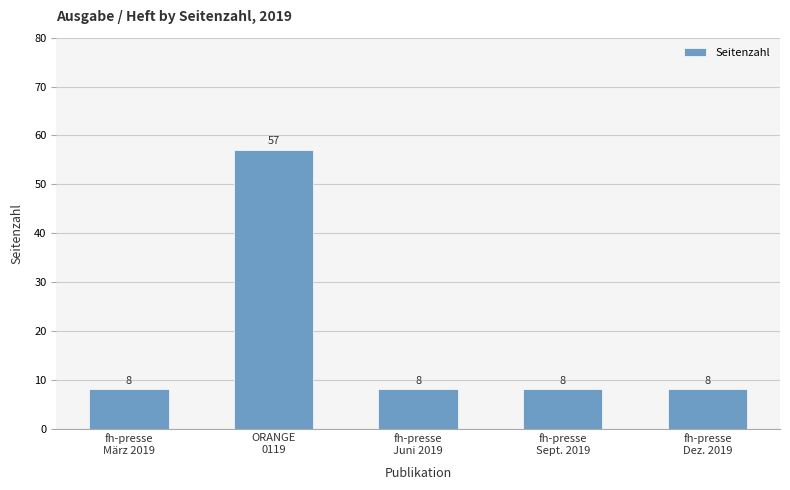

How many data points does each series have?

5